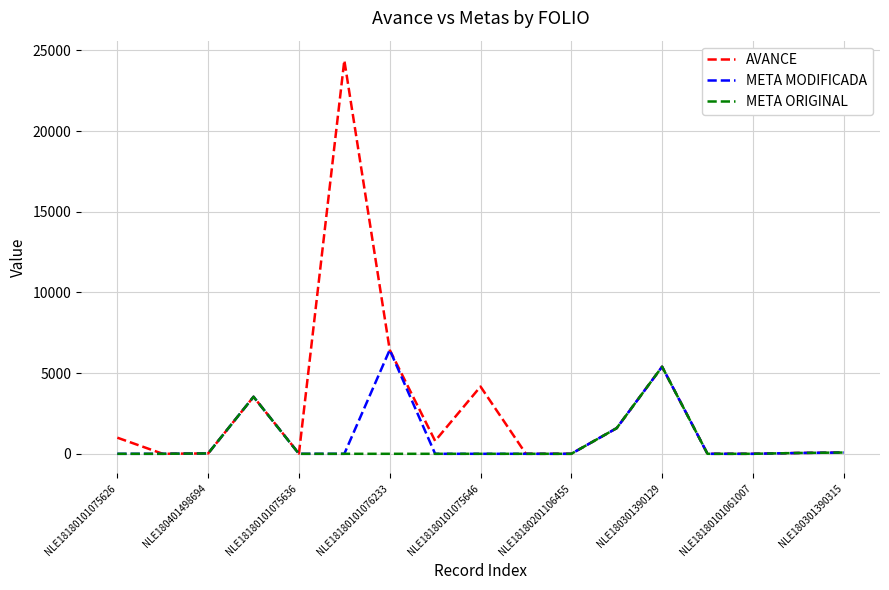

What is the maximum value for META ORIGINAL?

5397